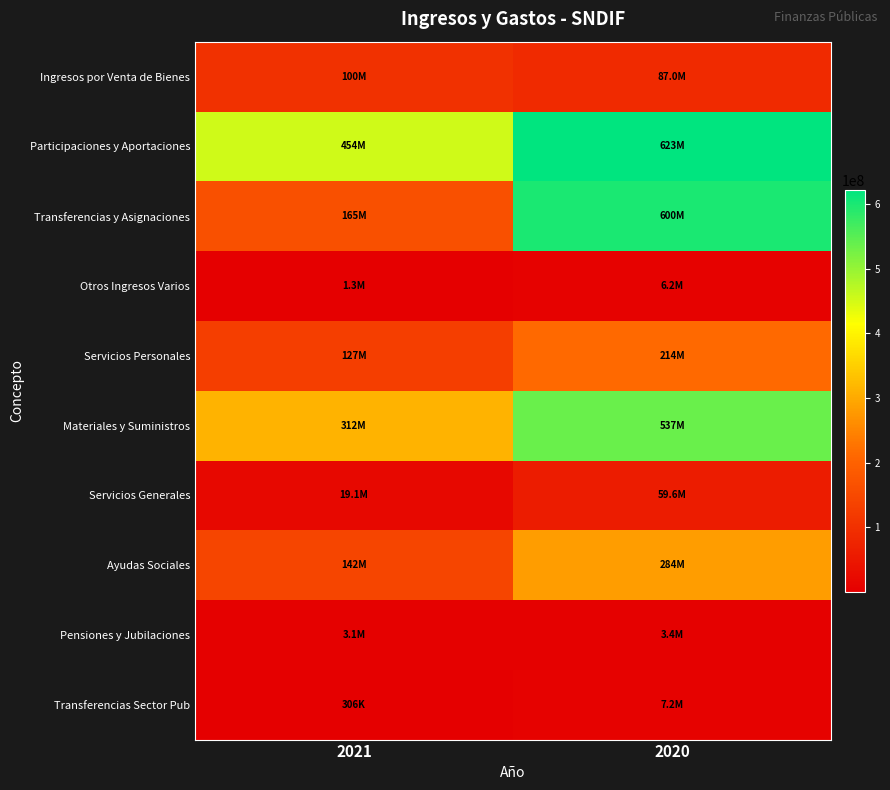

Which category has the highest value across all series?

2020